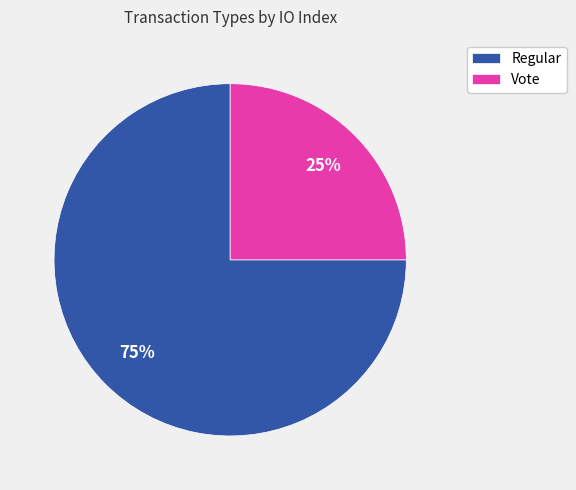

Is it true that Vote is 30% of the pie?

False